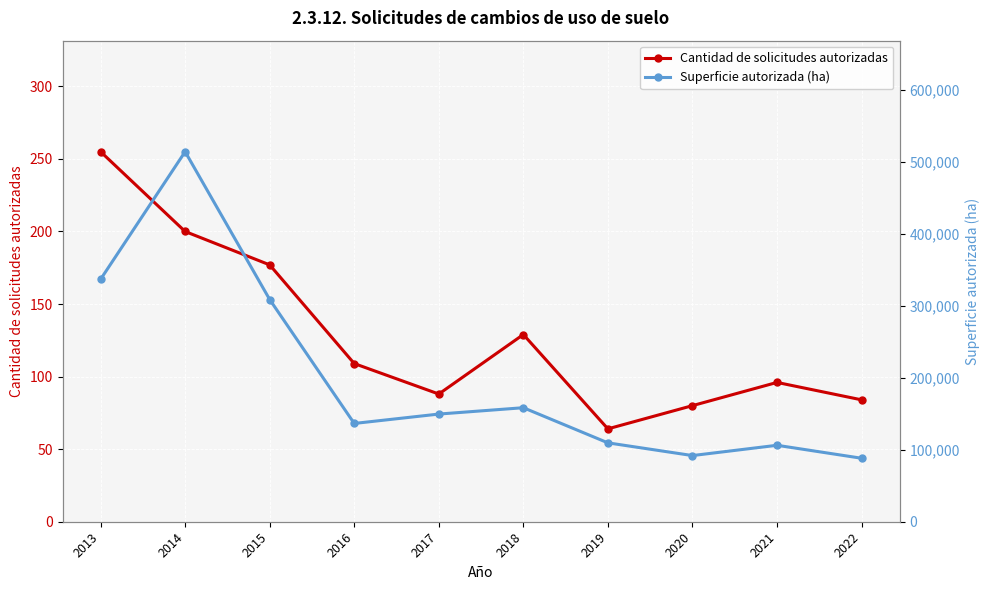

Where is Cantidad de solicitudes autorizadas nearest to the value 159?

2015